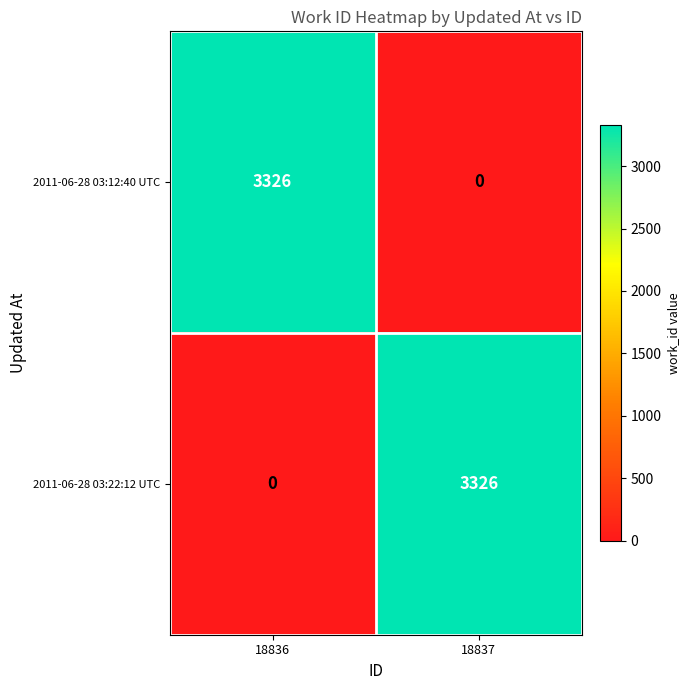

What is the average value of the 2011-06-28 03:12:40 UTC series?

1663